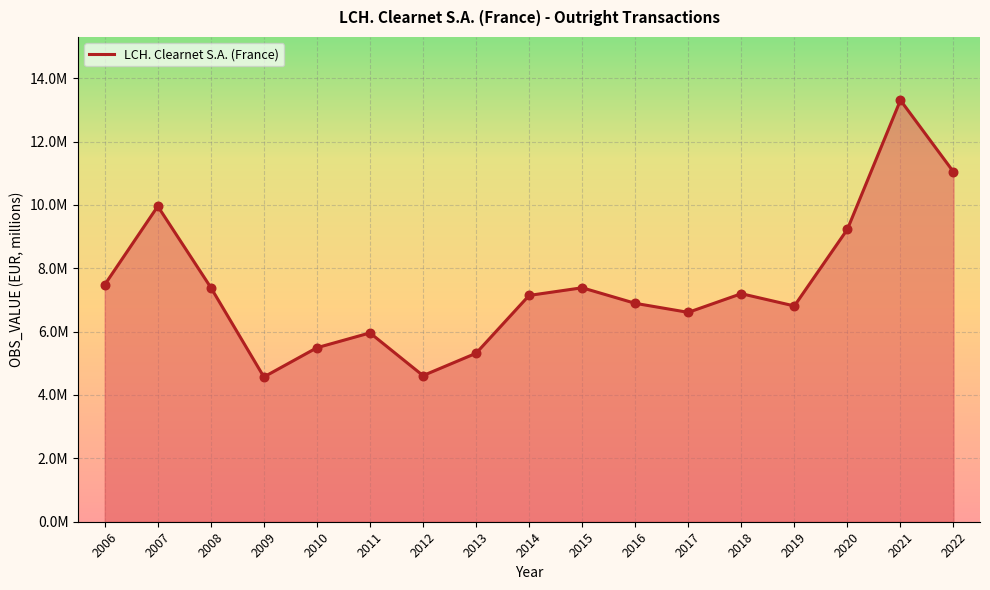

Is this an area chart (filled region under the line)?

Yes